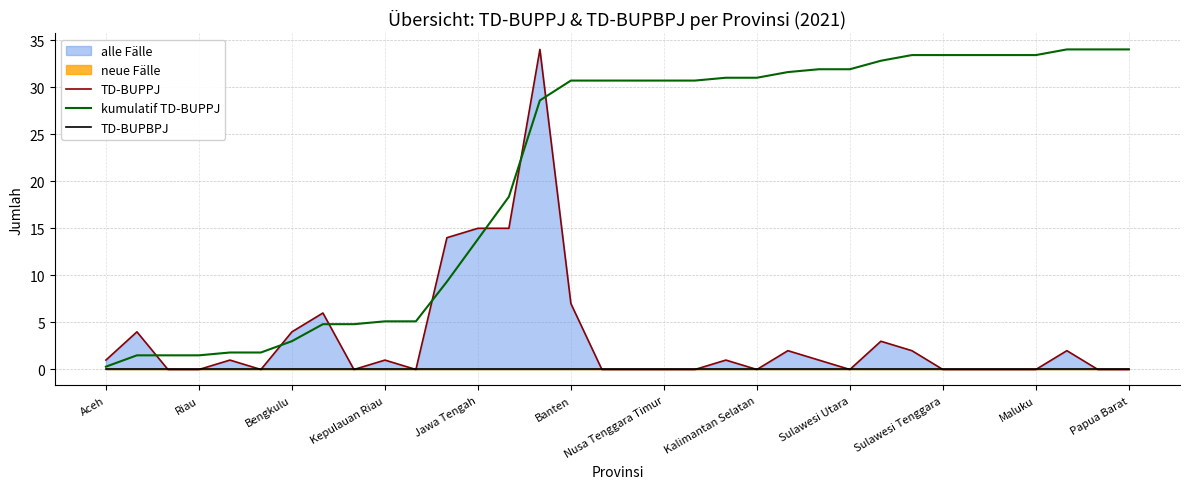

Is it true that kumulatif TD-BUPPJ equals 19.8 at Papua Barat?

False